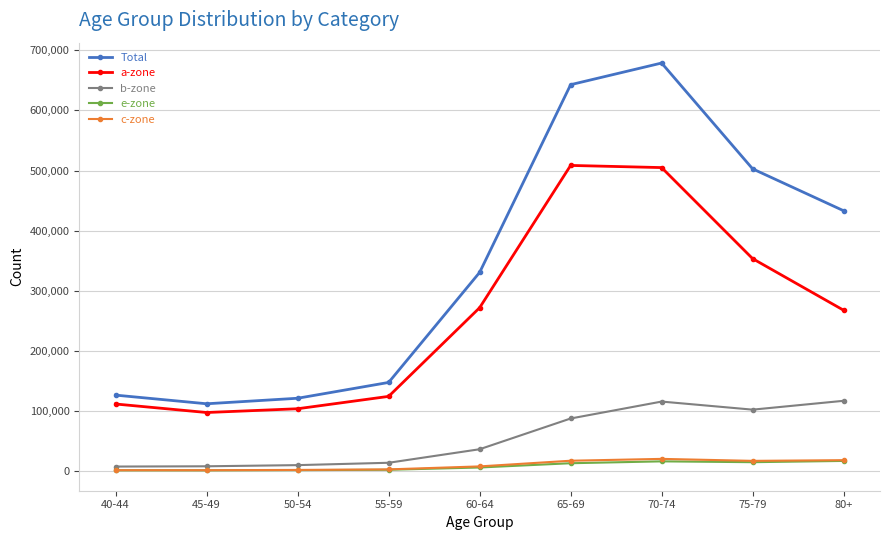

Read the c-zone value at 50-54.

2025